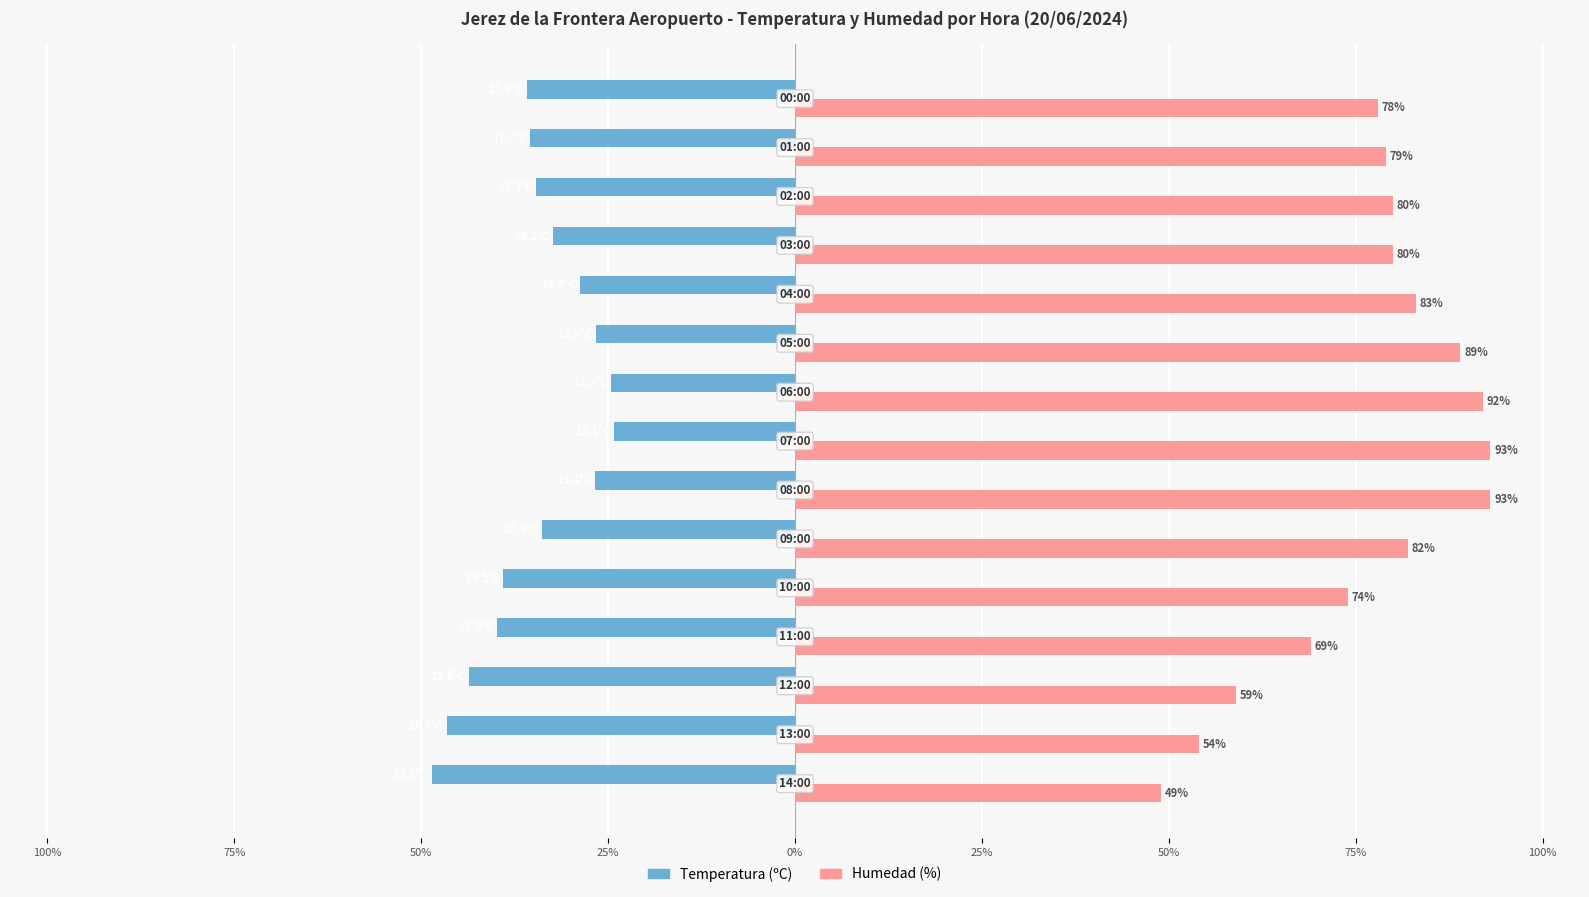

What are all the series names shown in the legend?

Temperatura (ºC), Humedad (%)